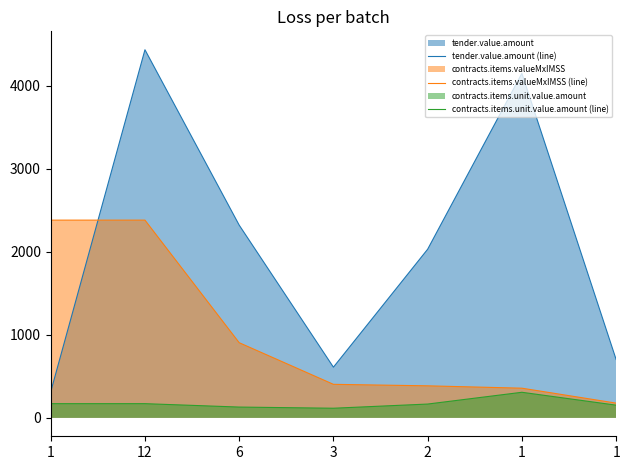

How many lines are shown in the chart?

3